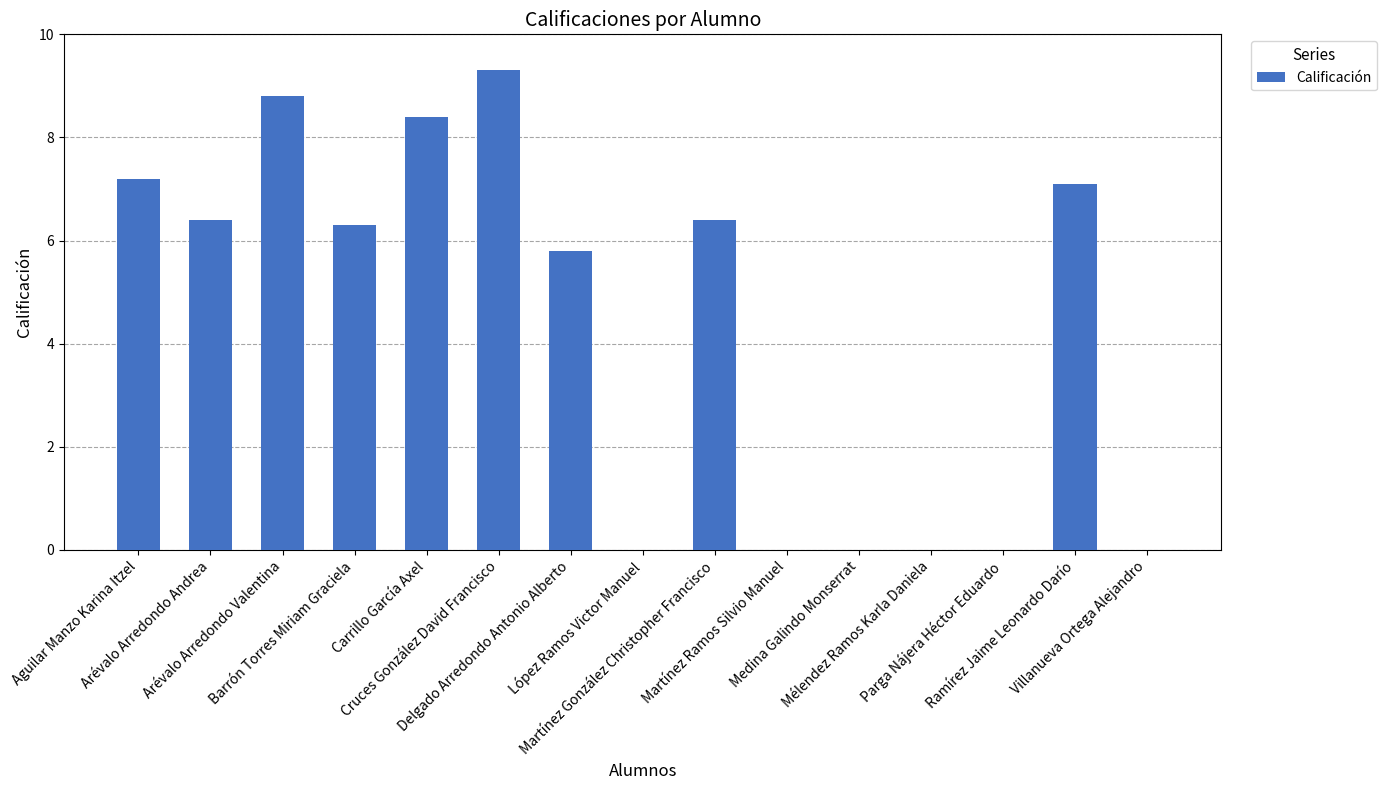

Are the bars horizontal?

No